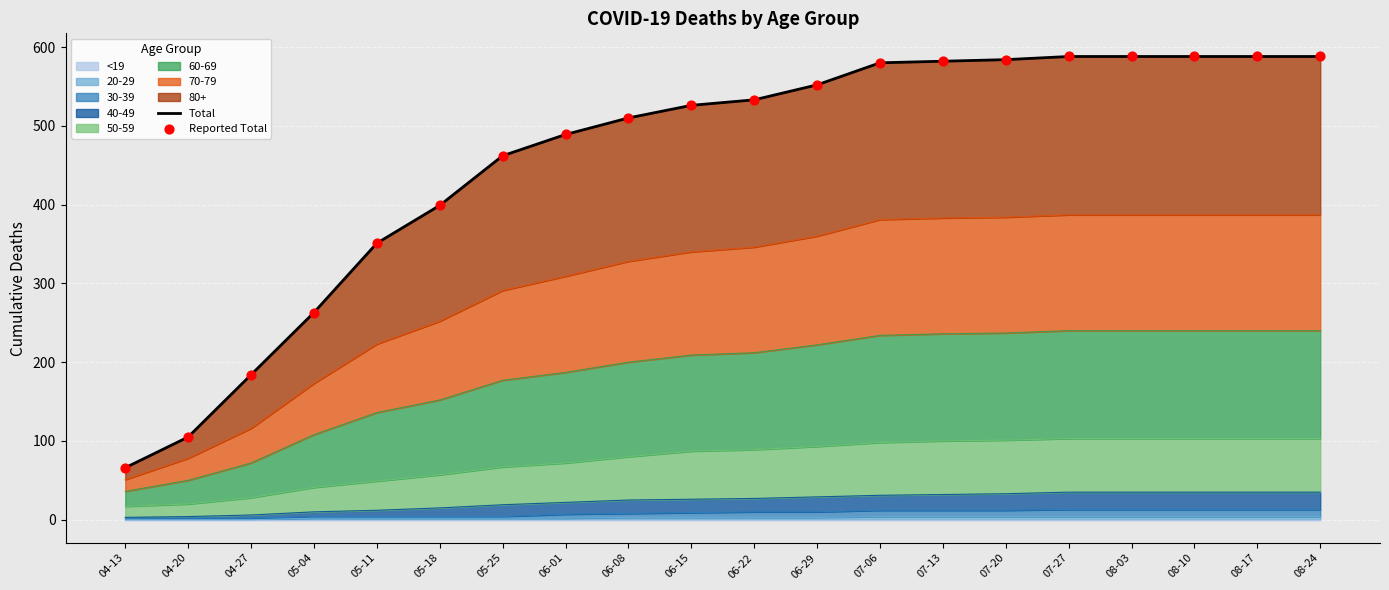

Which series contains the highest Y value?

Total